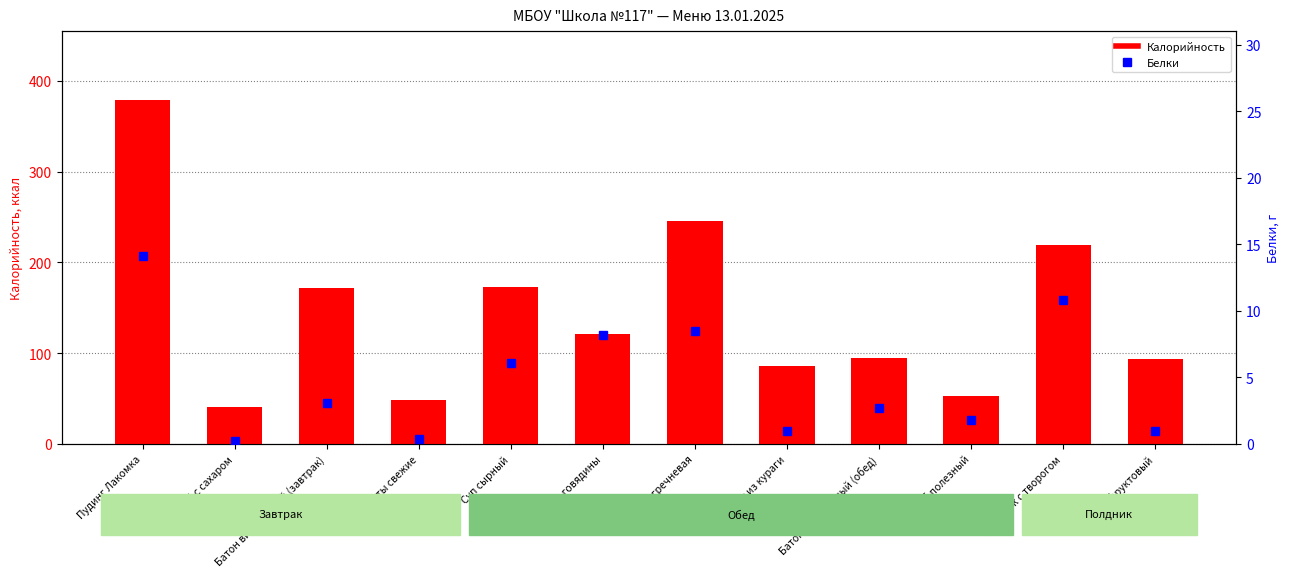

Which series has the widest spread of values?

Калорийность